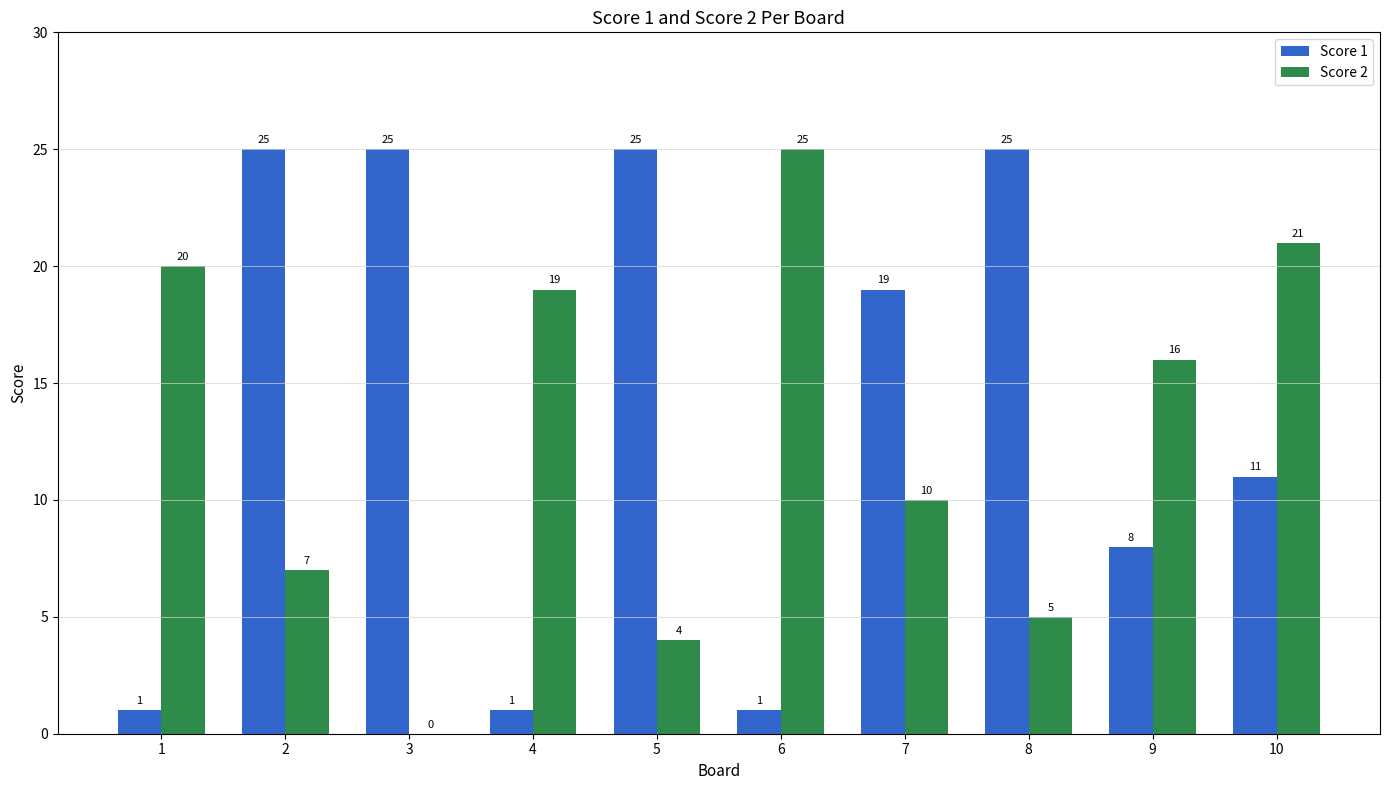

Which series has the largest total across all categories?

Score 1